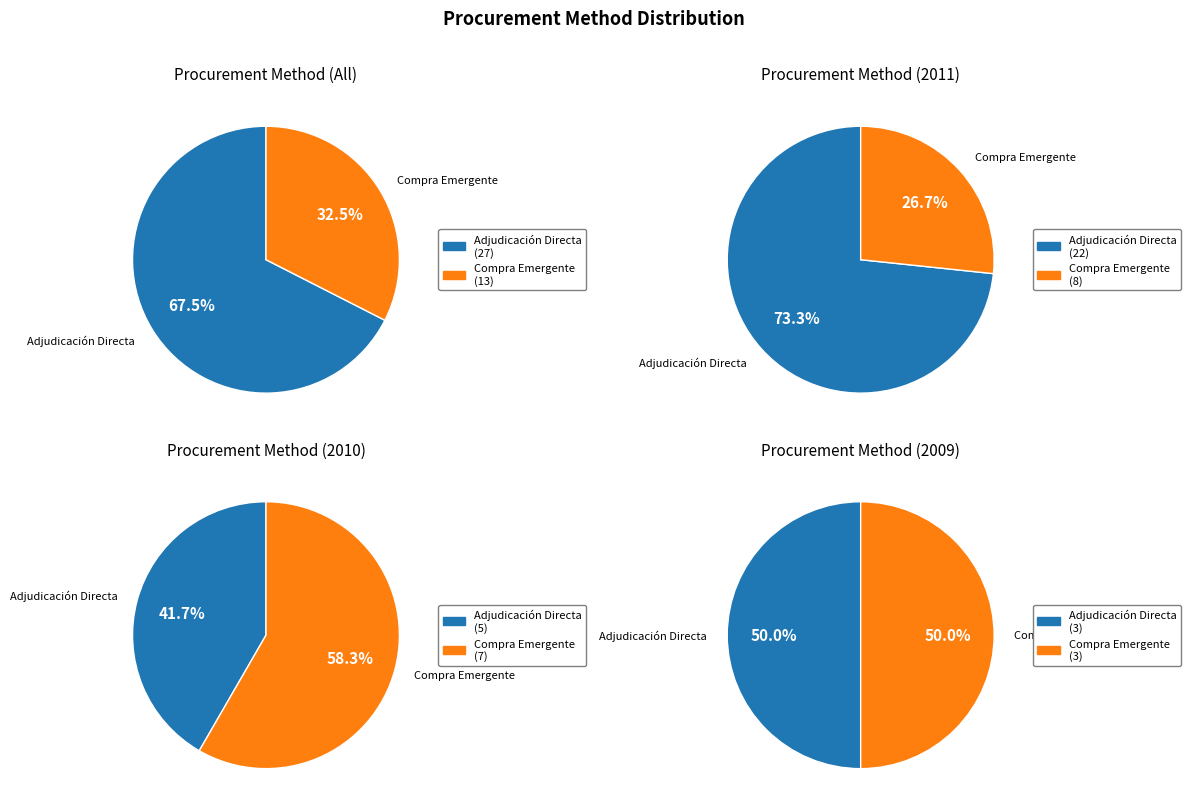

How many segments does this pie chart have?

2